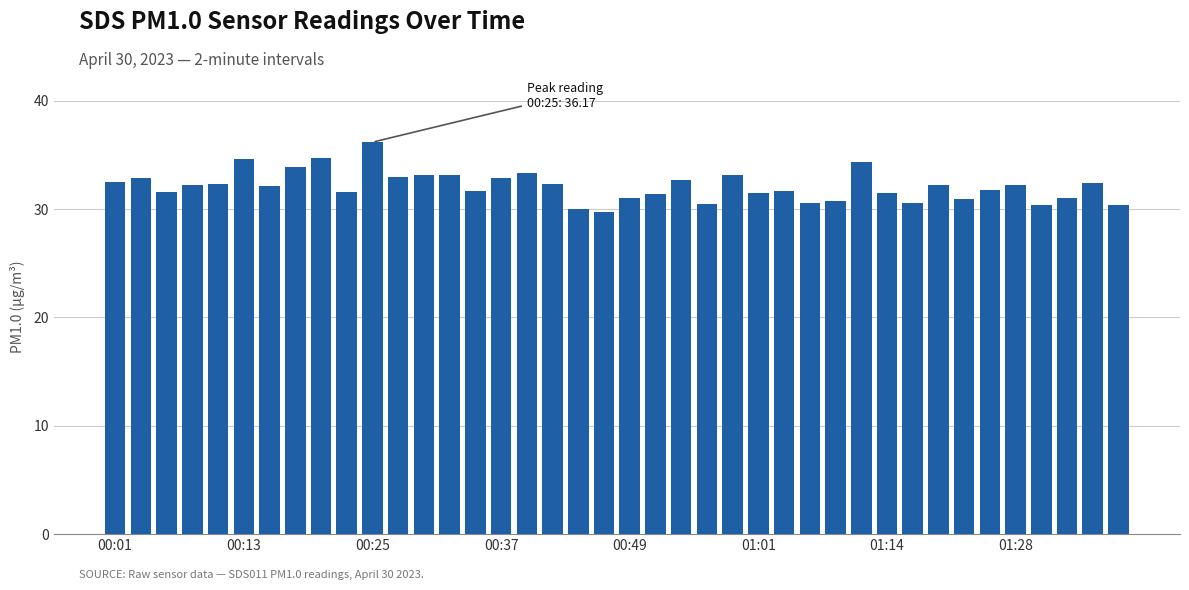

What is the average value?

32.1